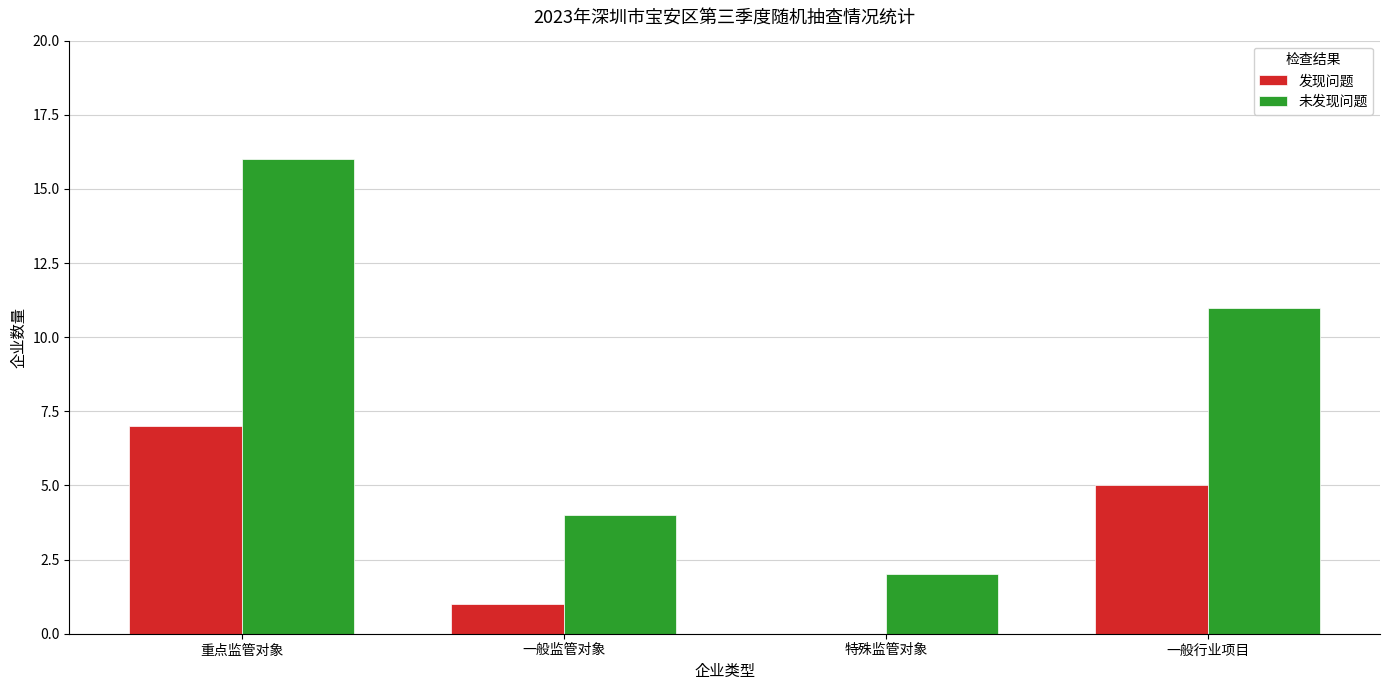

What is the average value of the 未发现问题 series?

8